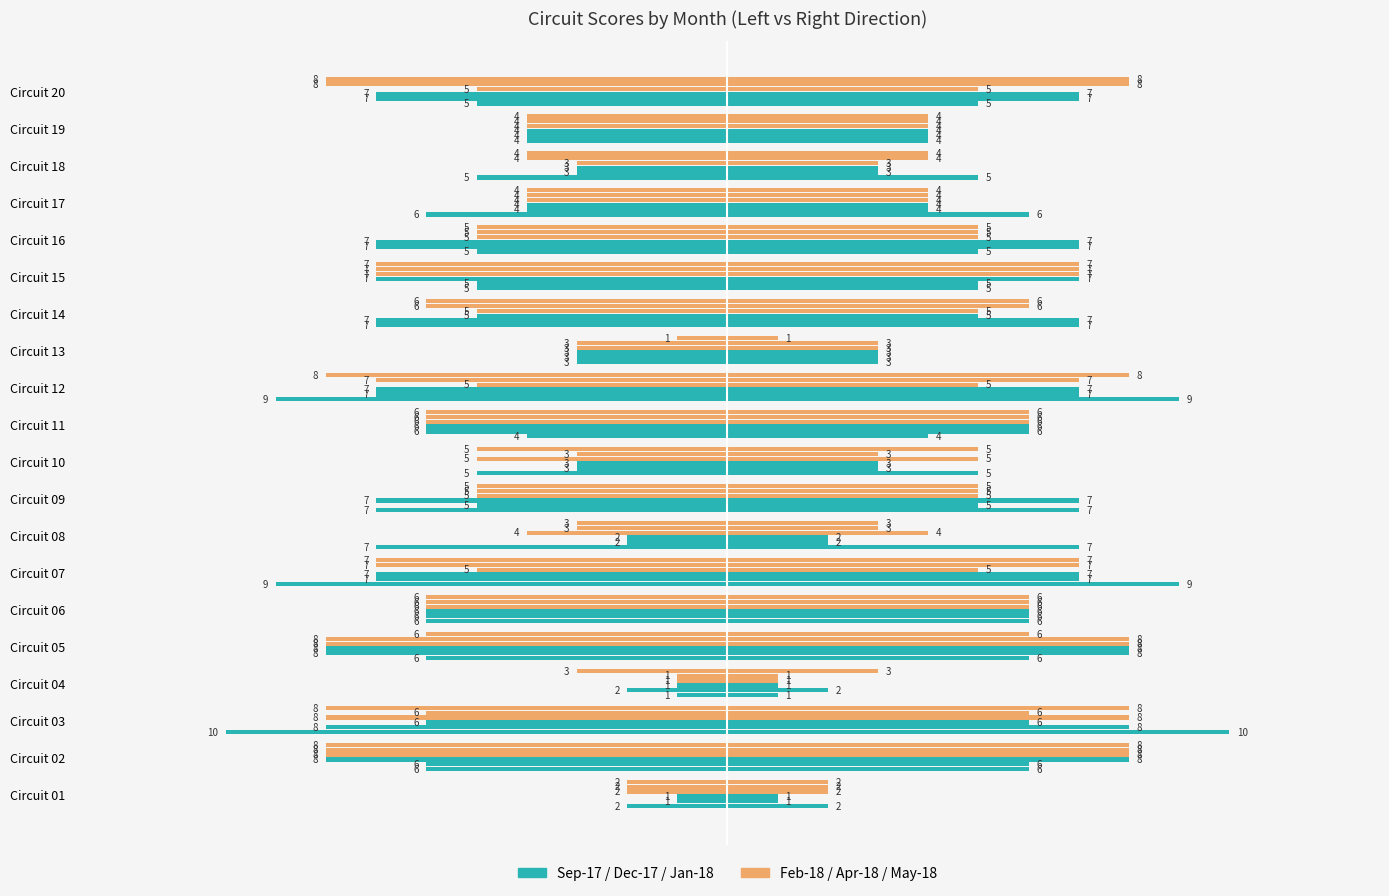

What is the value of the Sep-17 bar at the 8th from the left?

-7